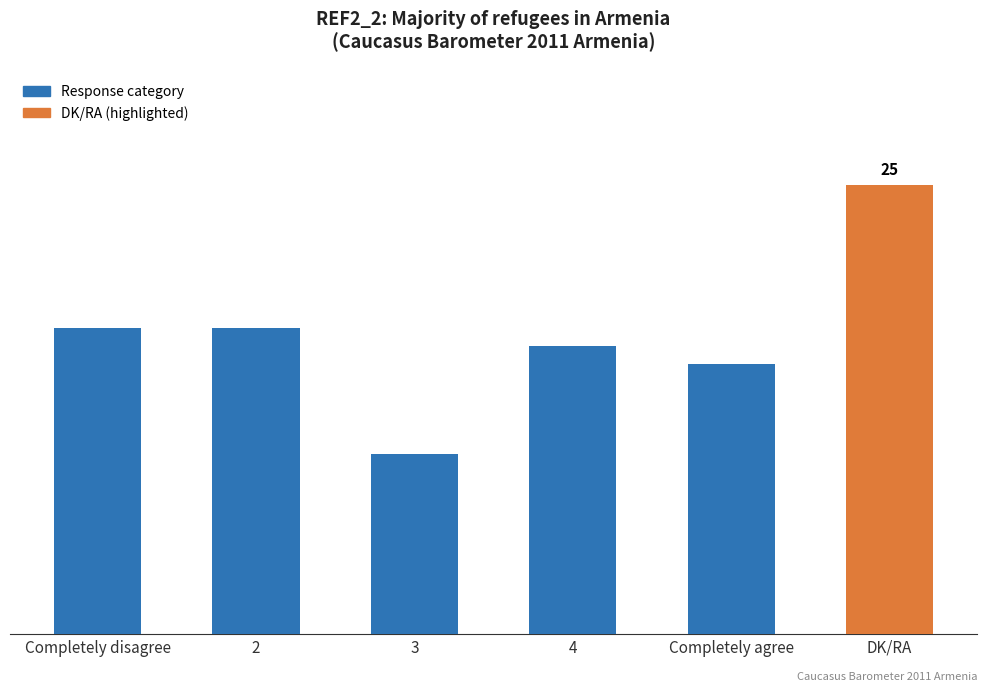

Rank the categories by value from lowest to highest.

3, Completely agree, 4, Completely disagree, 2, DK/RA